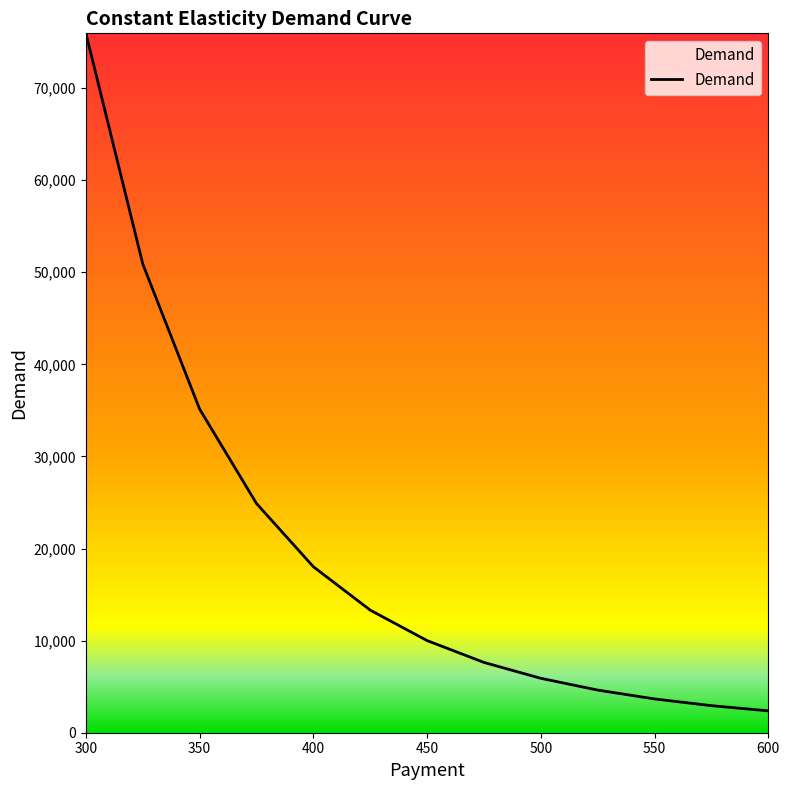

What is the maximum value shown in the chart?

75937.5